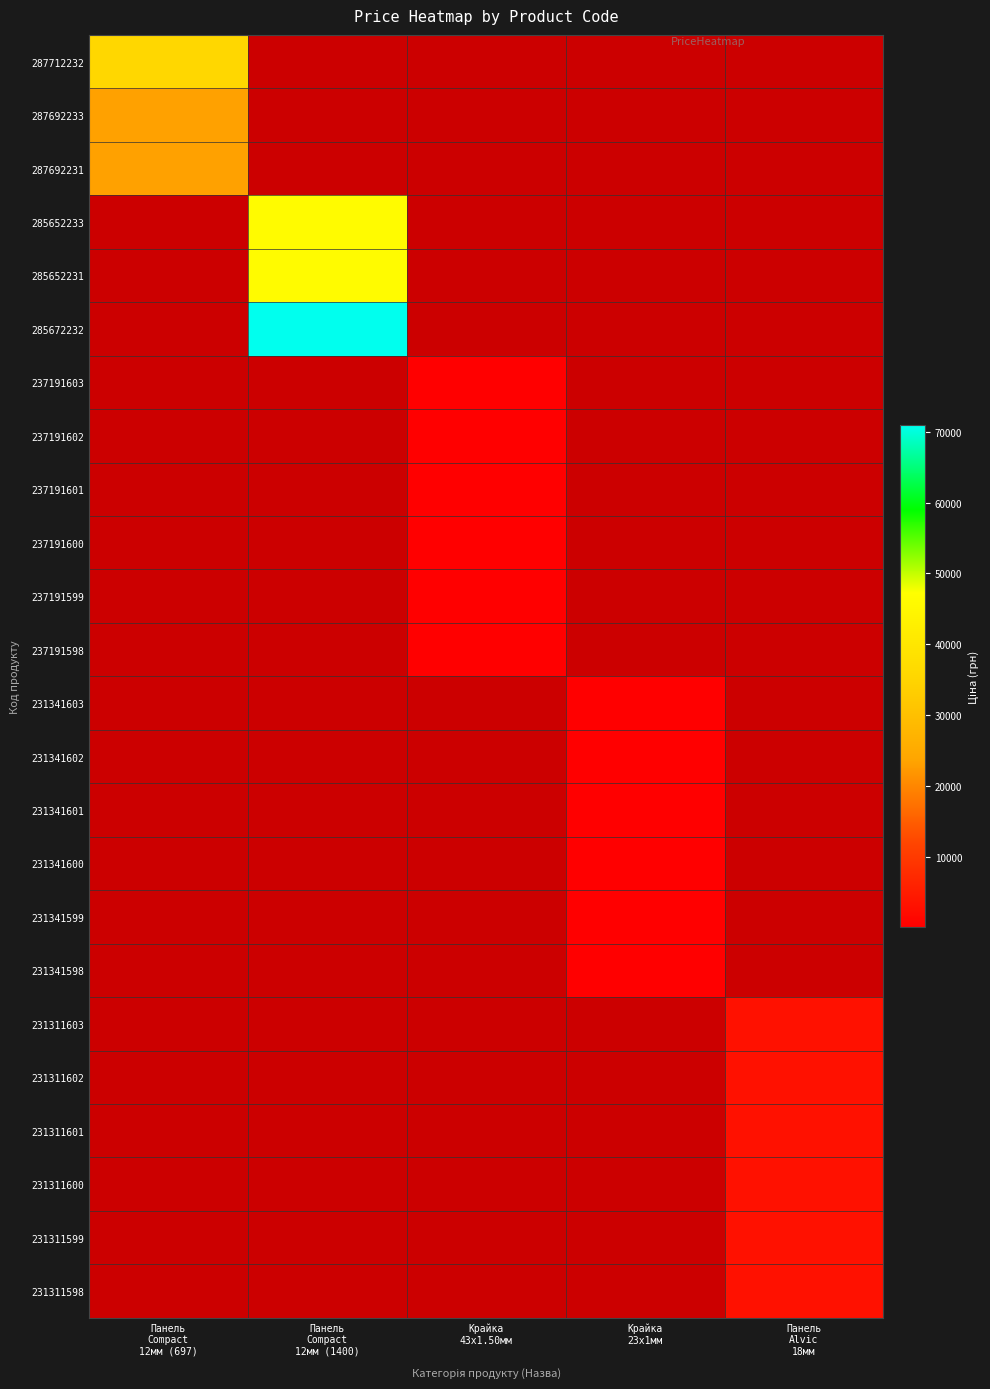

Which label corresponds to the largest value in the chart?

Панель
Compact
12мм (1400)